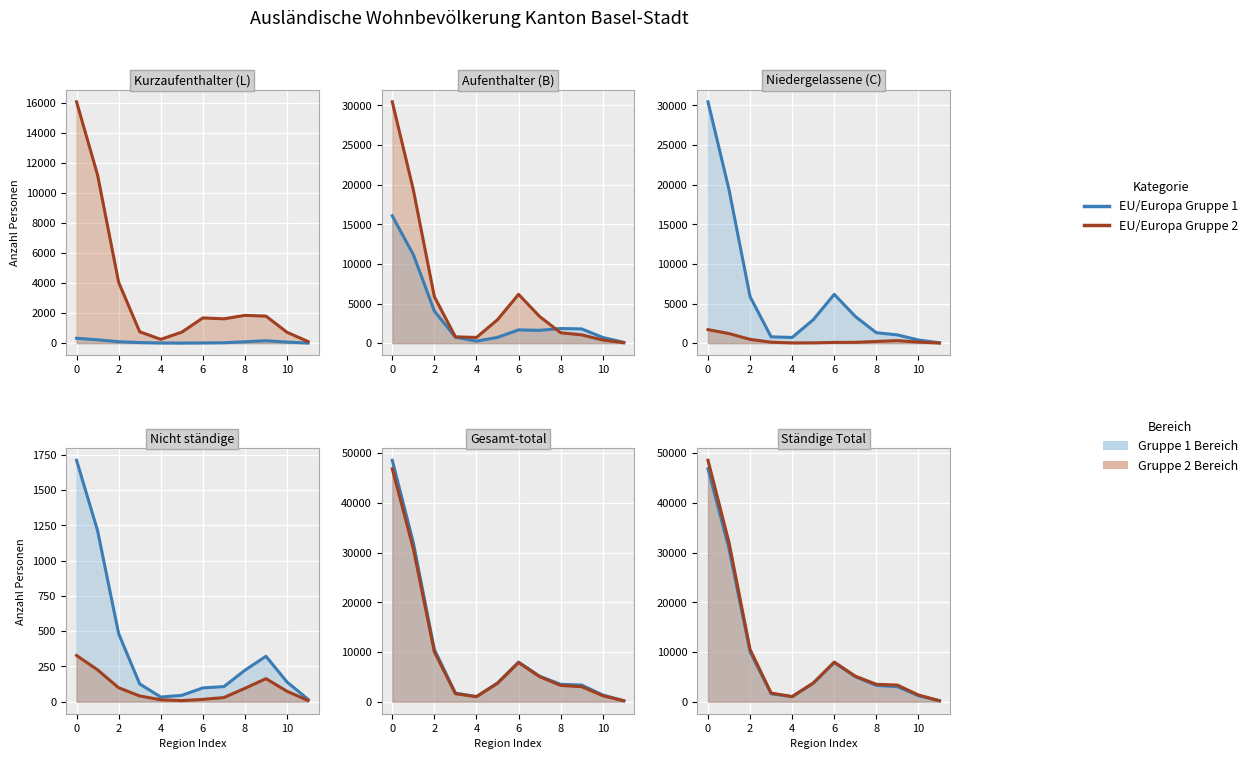

True or false: EU/Europa Gruppe 1 has more than 0 points higher than both neighbors.

True